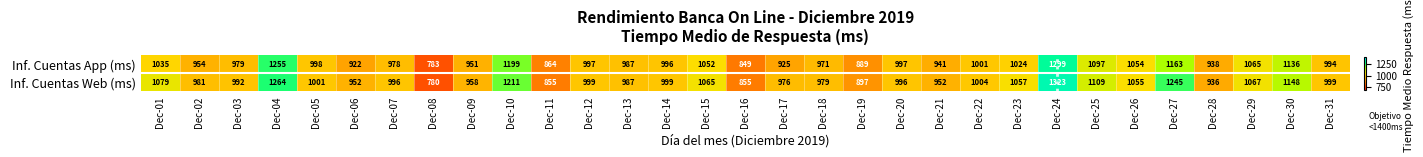

At which category is the sum across all series the highest?

Dec-24